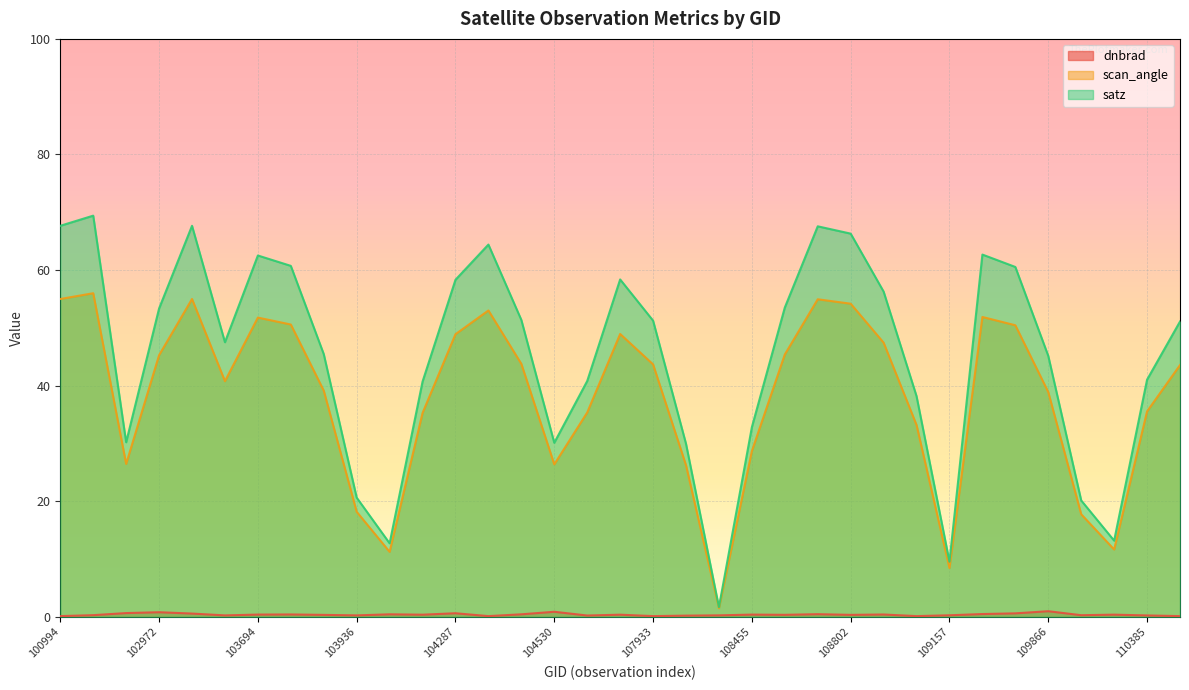

True or false: scan_angle and satz intersect in this chart.

False